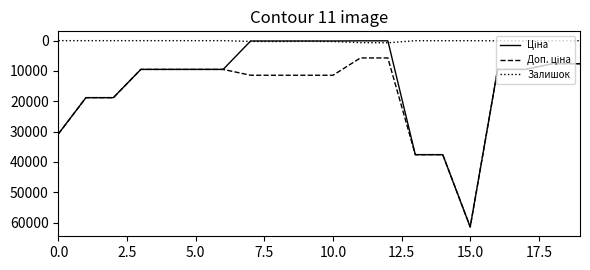

What is the maximum value shown in the chart?

61434.3